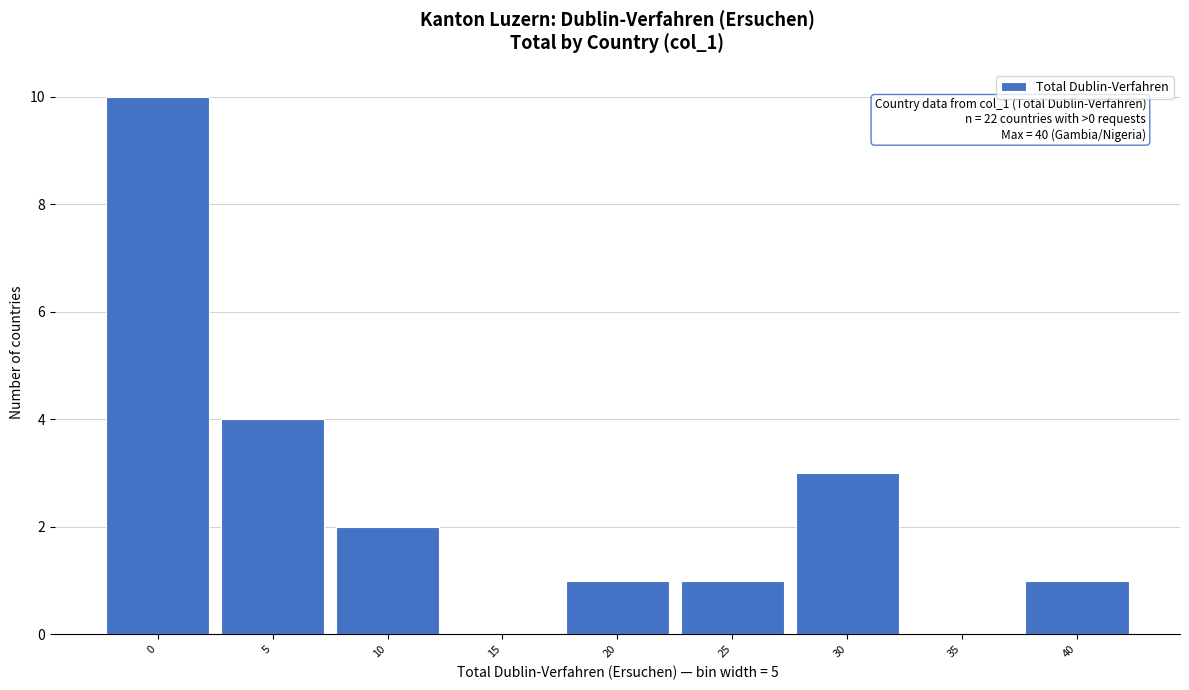

Reading left to right, extract all data points from this chart.

0=10	5=4	10=2	15=0	20=1	25=1	30=3	35=0	40=1